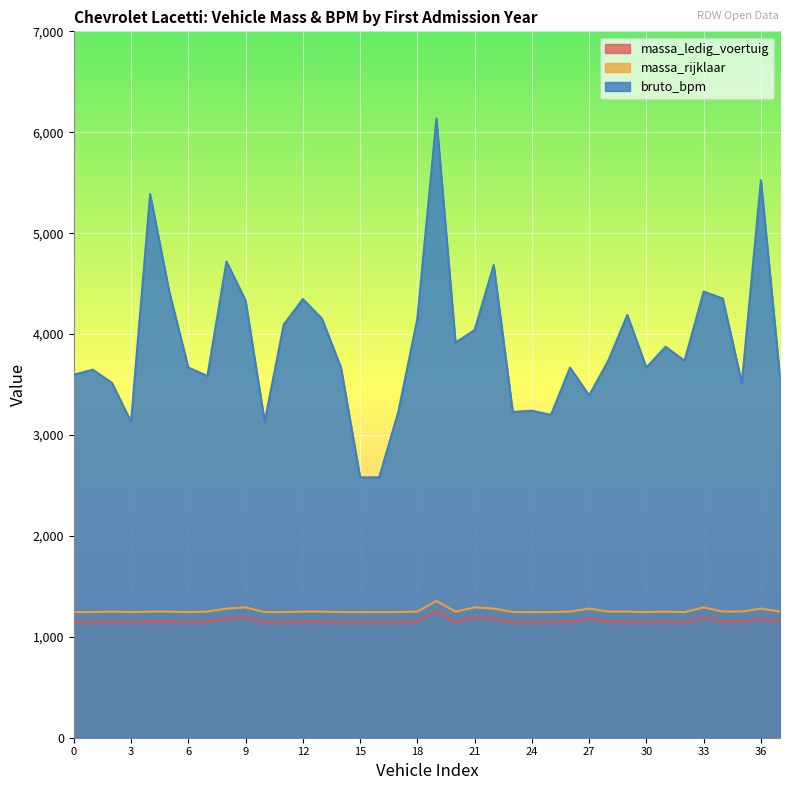

What is the spread (max minus min) of values at 15?

1435